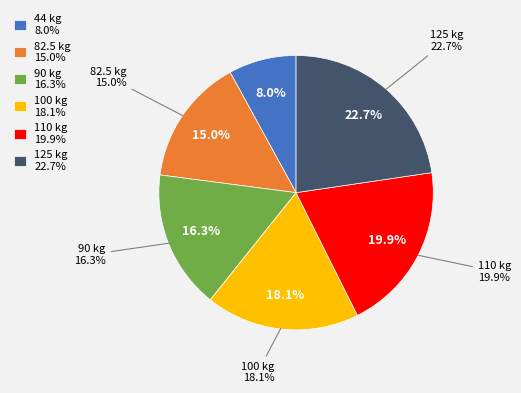

How many segments does this pie chart have?

6